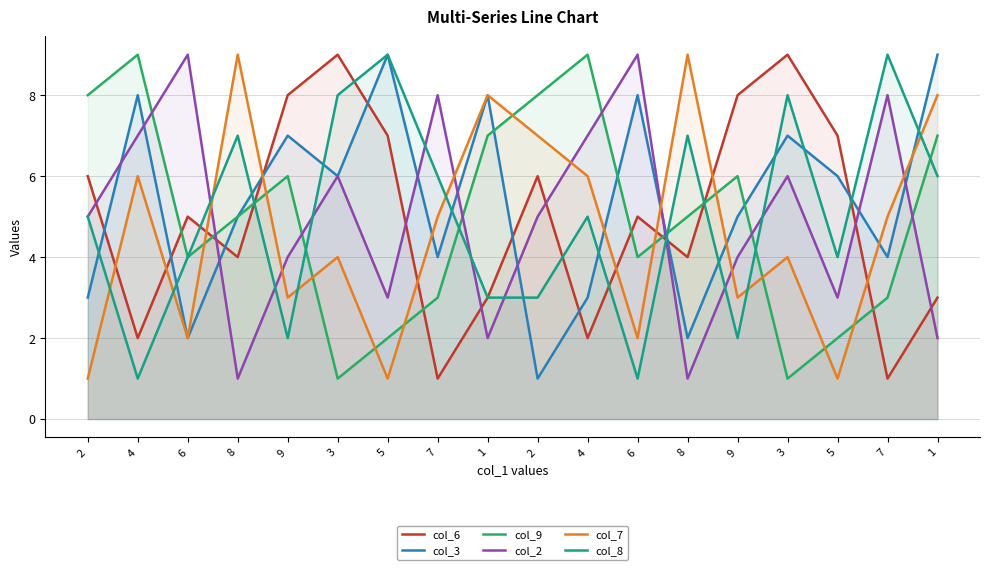

What are all the series names shown in the legend?

col_6, col_3, col_9, col_2, col_7, col_8